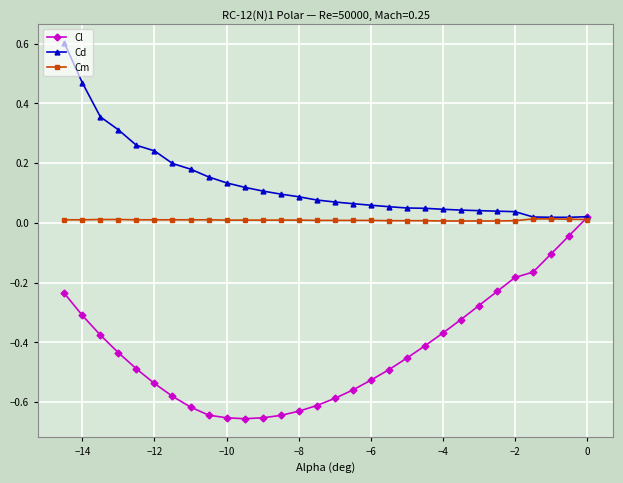

In Cd, how many points are lower than both neighbors (excluding endpoints)?

1